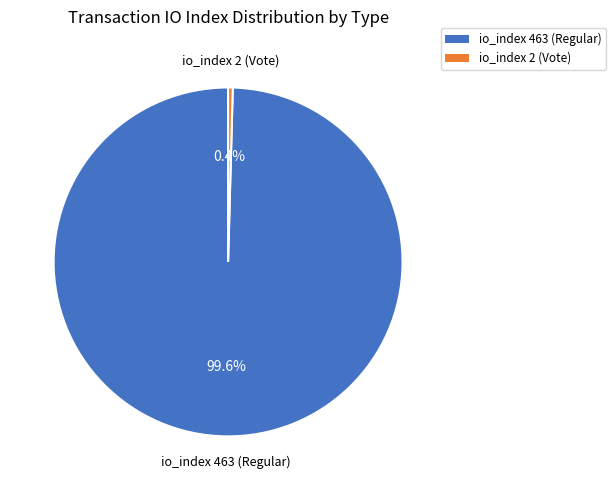

How many slices are in this pie chart?

2